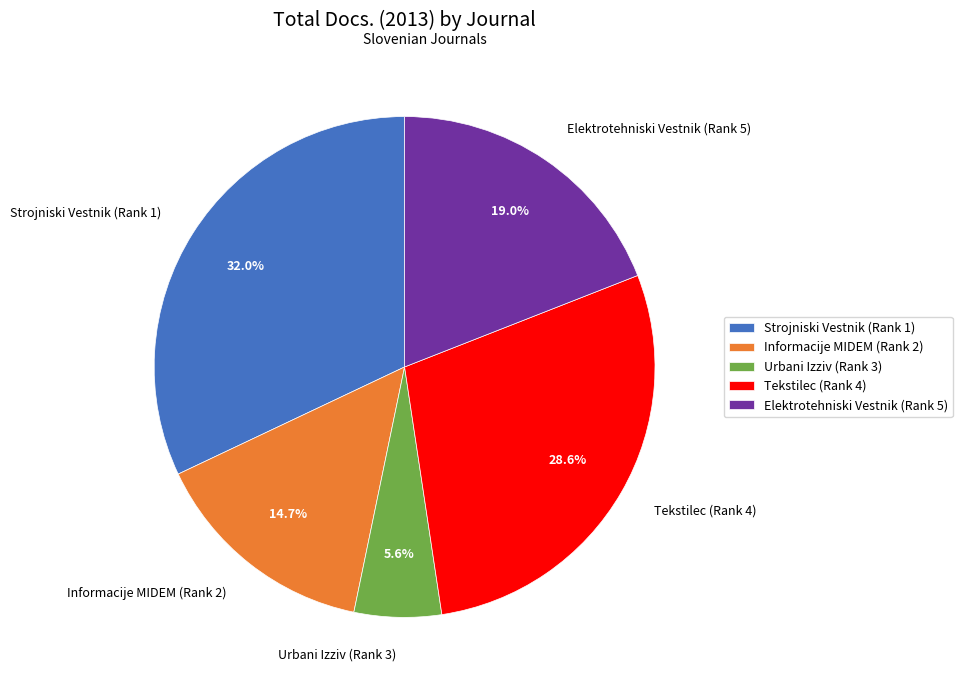

Count the number of slices in the pie.

5